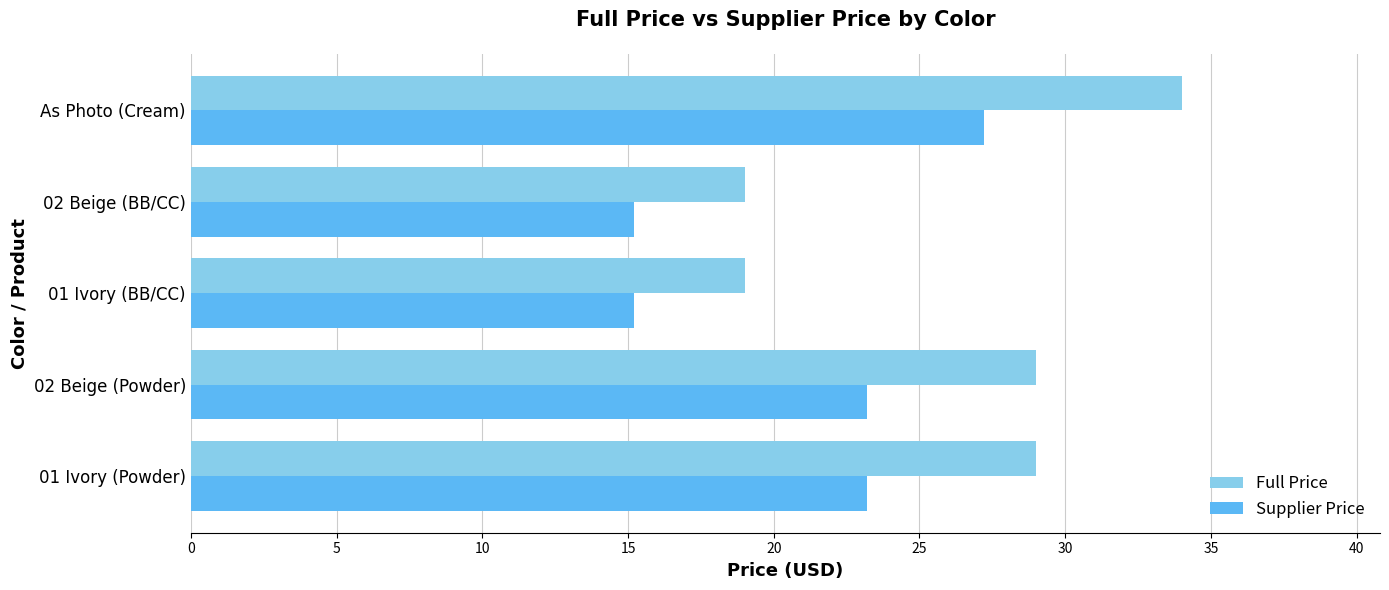

What is the difference between the maximum and minimum values in the Full Price series?

15.0